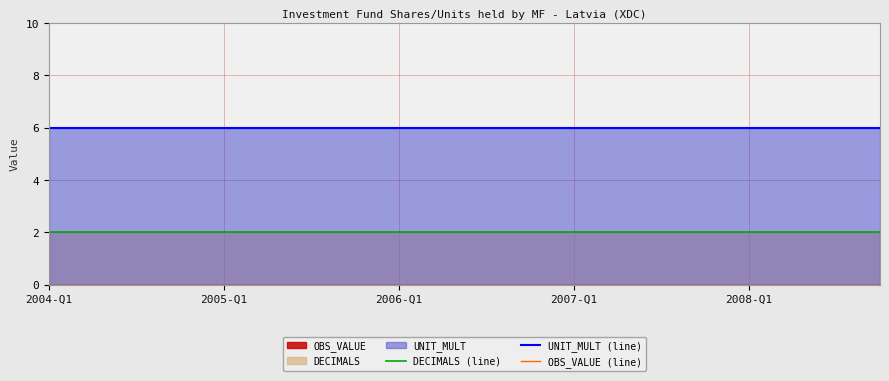

At which label does UNIT_MULT (line) reach its minimum?

2004-Q1